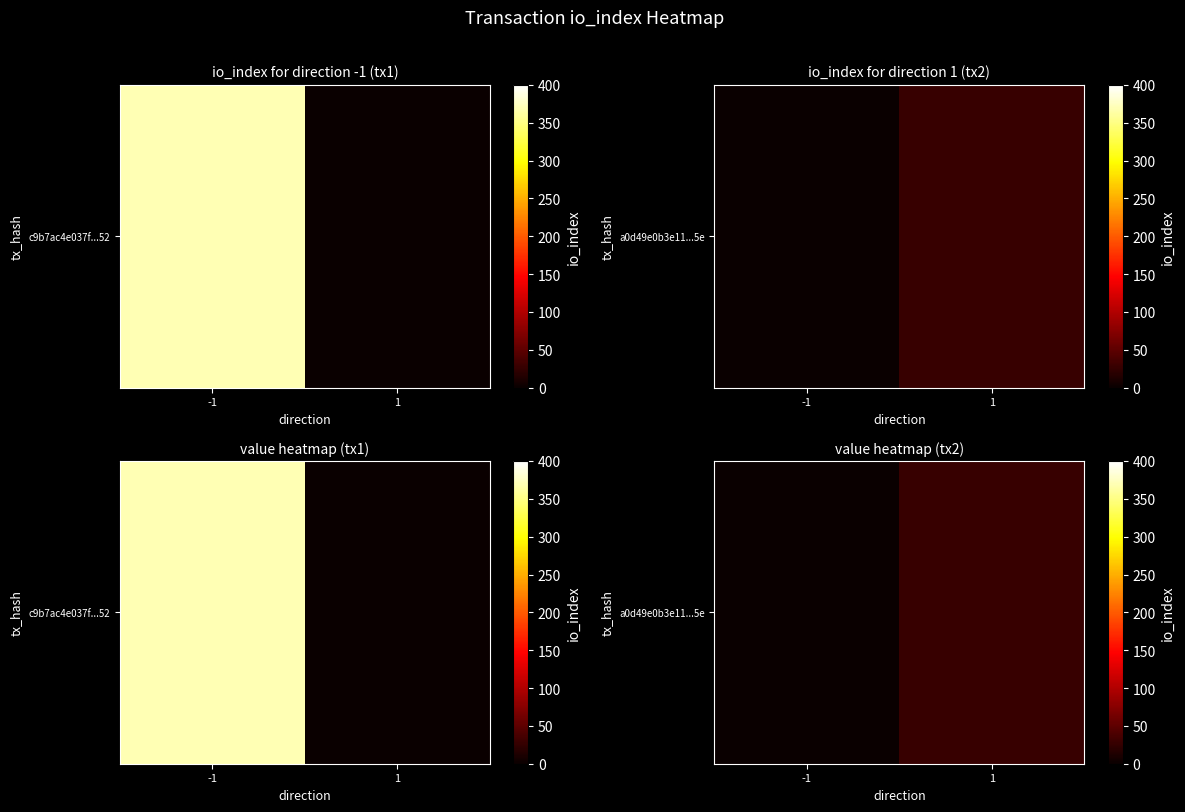

At which category does the chart reach its minimum across all series?

-1